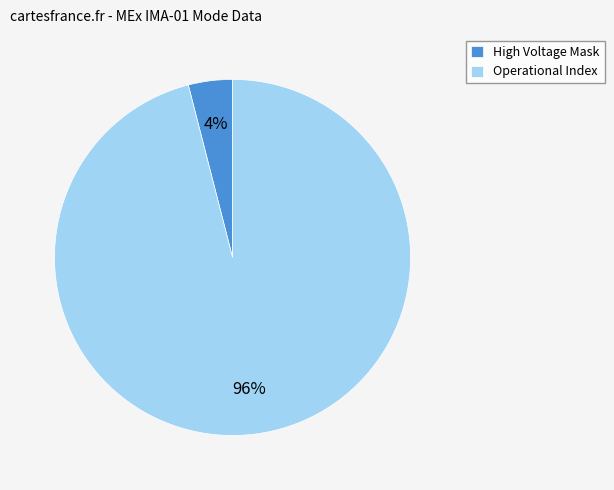

Which category has the smallest portion of the pie?

High Voltage Mask